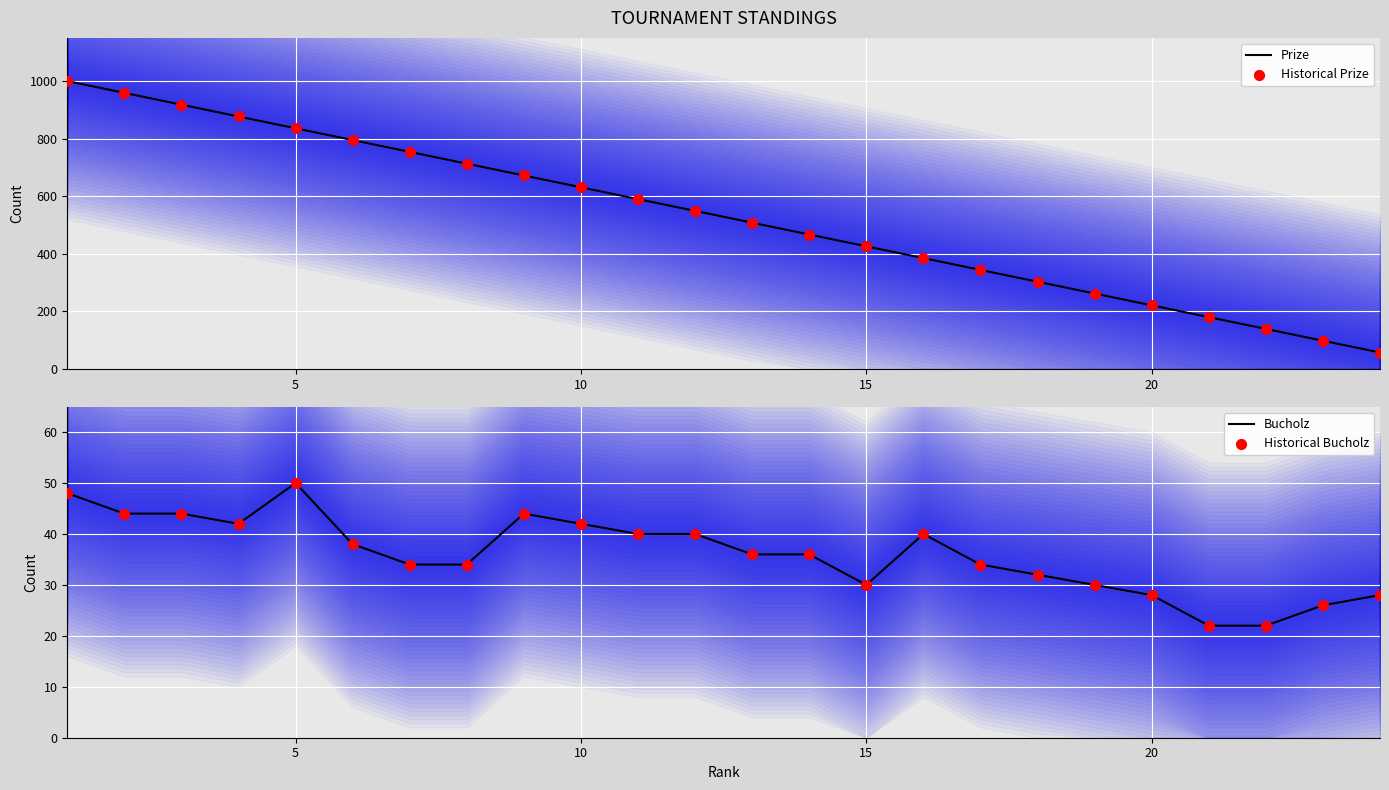

Which series contains the highest Y value?

Prize